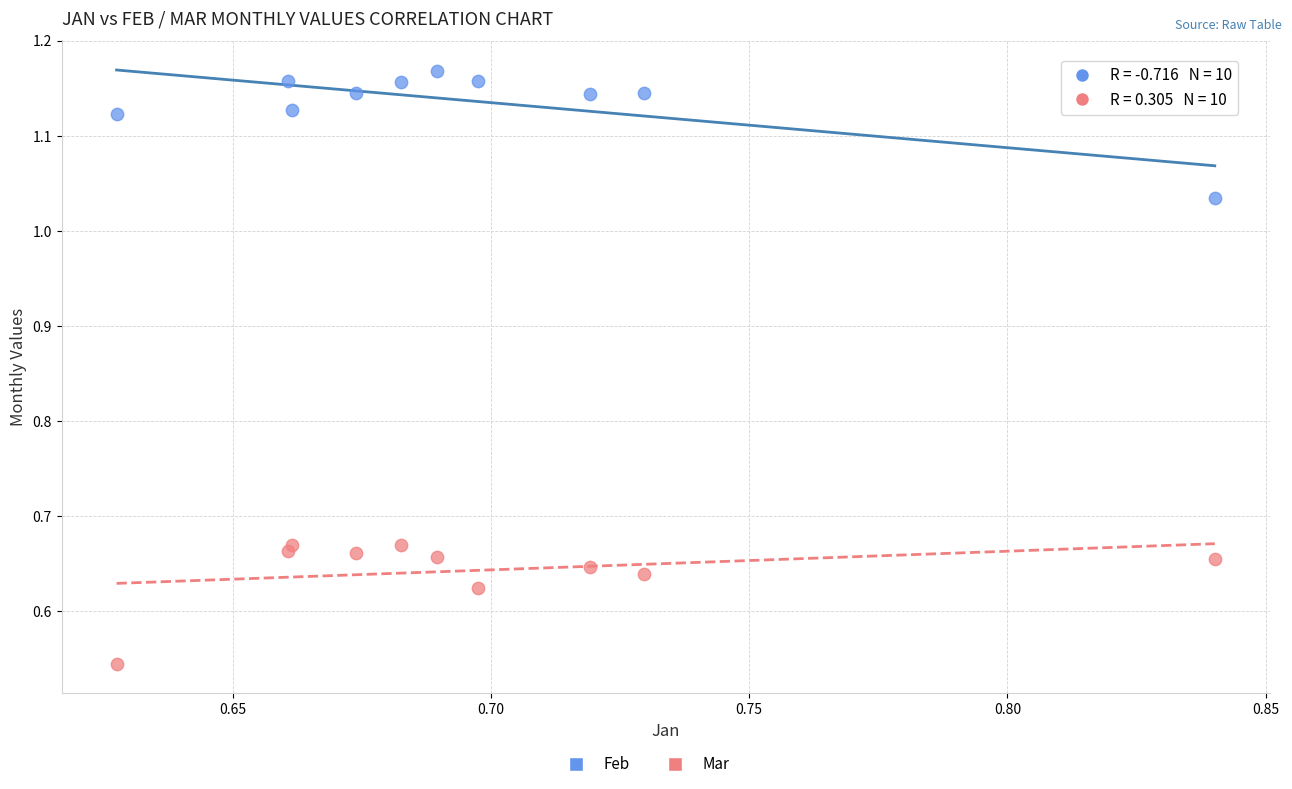

Which series contains the lowest Y value?

Mar